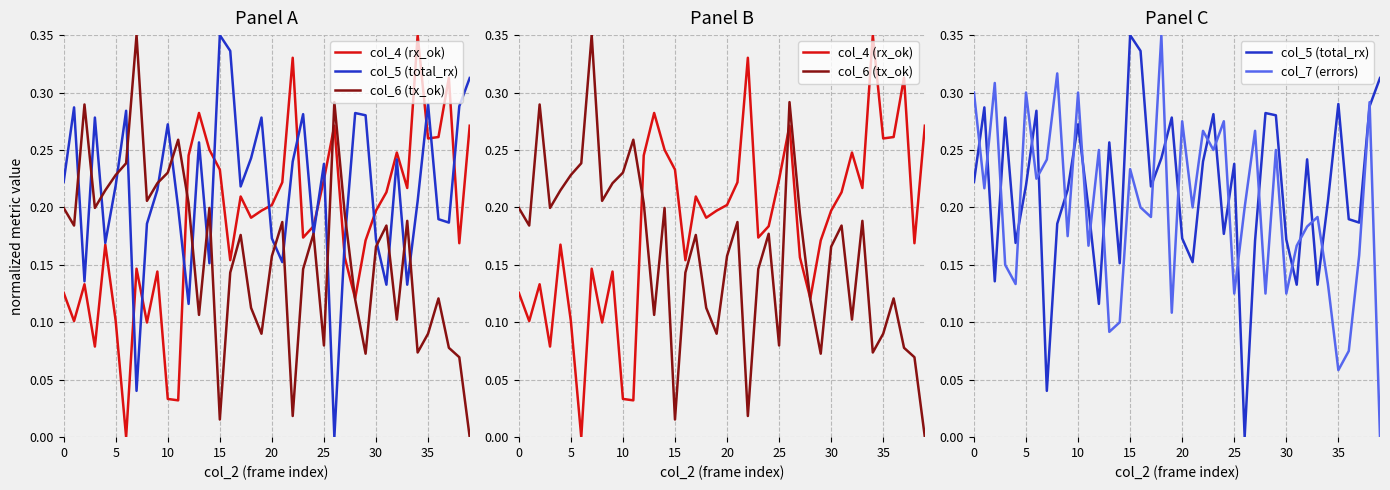

The col_6 (tx_ok) series shows 0.1 at 30. True or false?

False